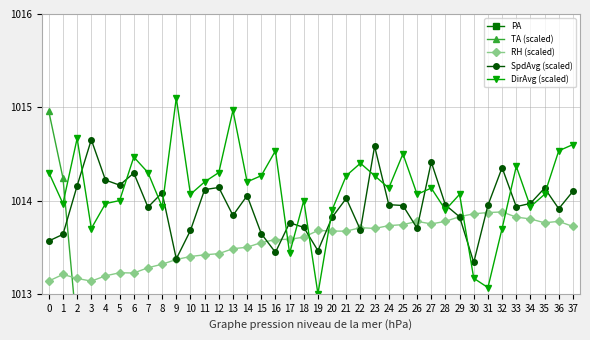

True or false: DirAvg (scaled) and PA cross at least once.

False